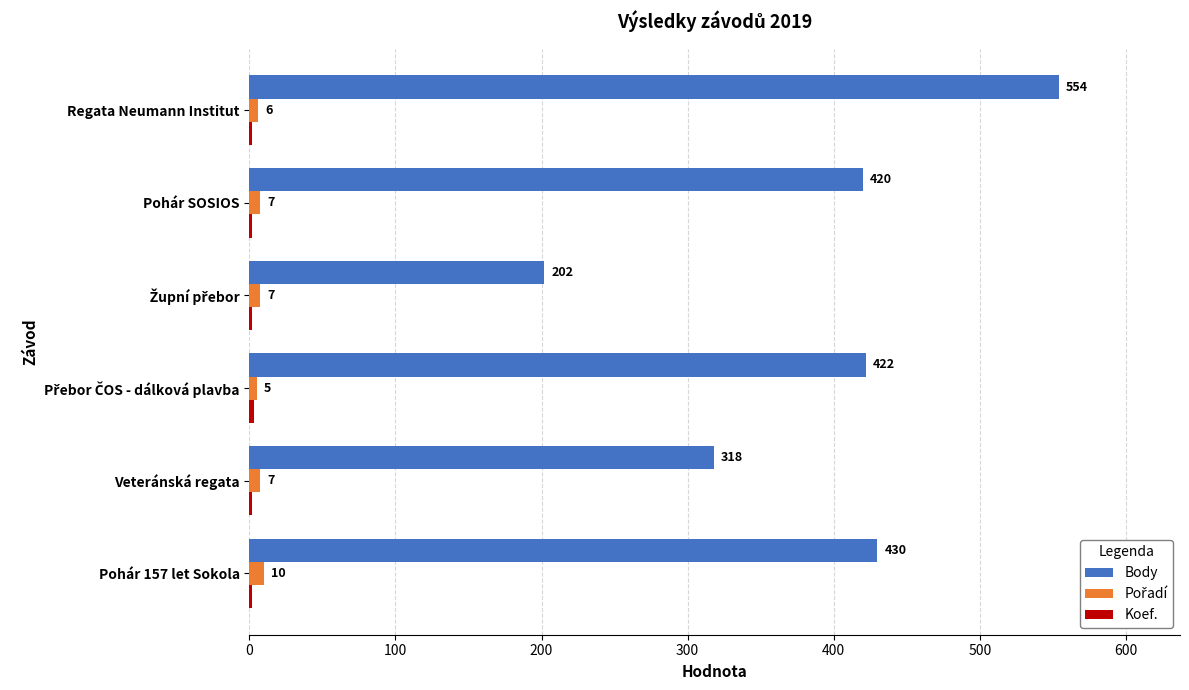

What is the greatest value displayed?

554